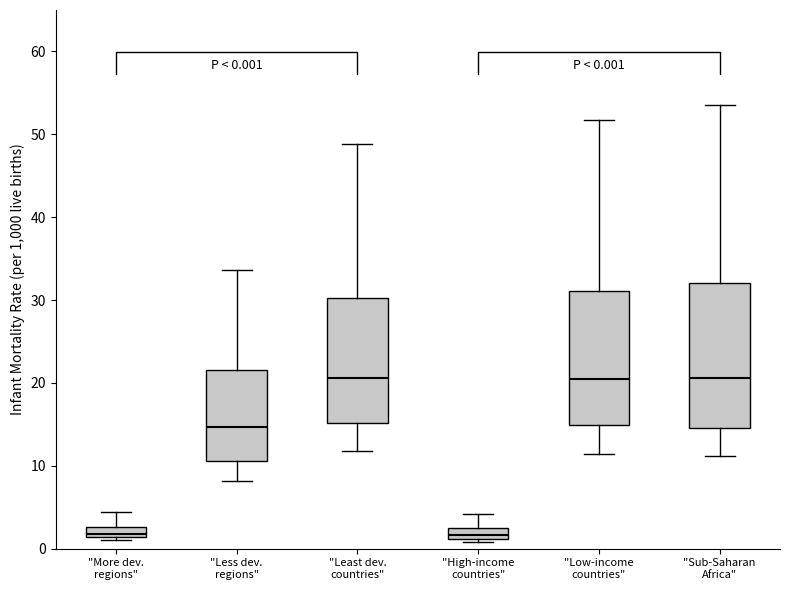

Comparing the boxes themselves (not the whiskers), which one is the tallest?

"Sub-Saharan Africa"